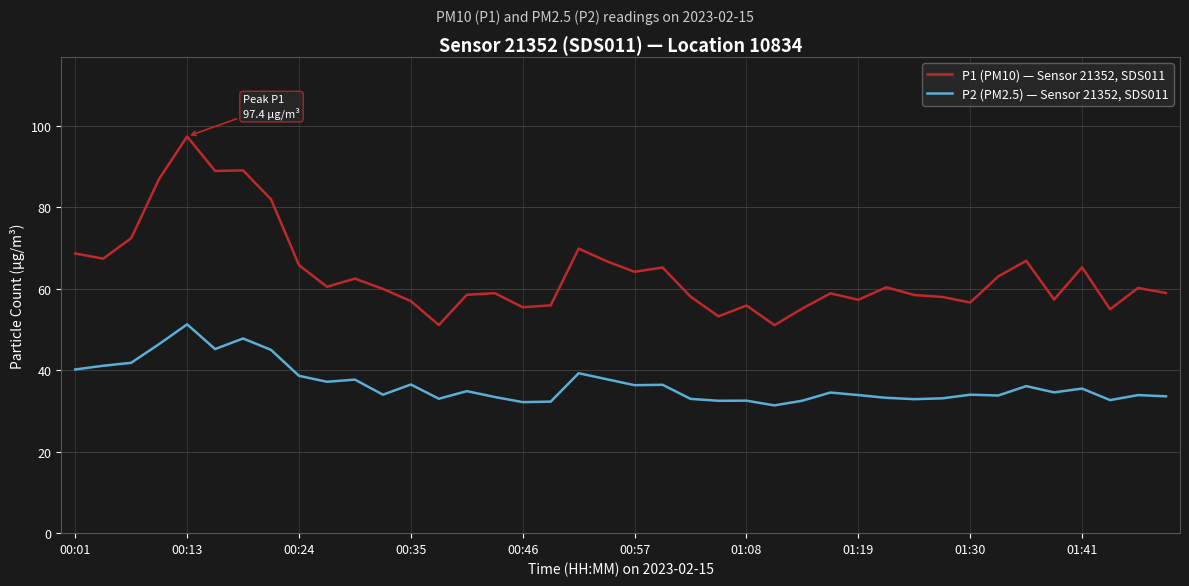

What is the minimum value shown in the chart?

31.4